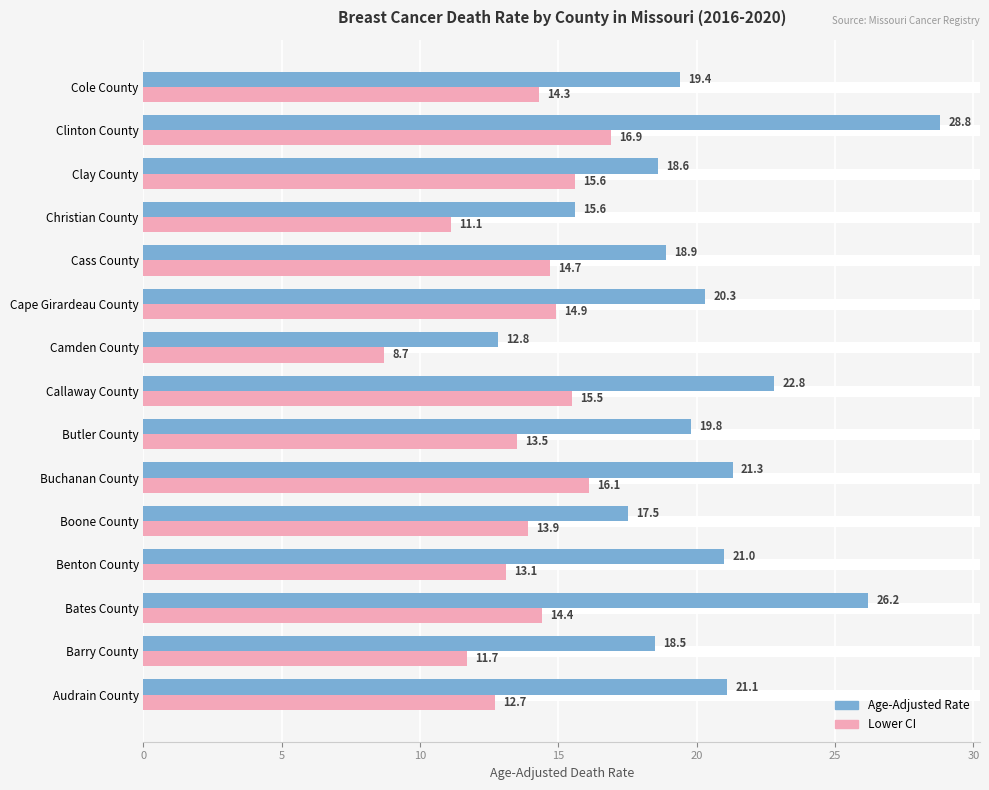

Which series has the widest spread of values?

Age-Adjusted Rate